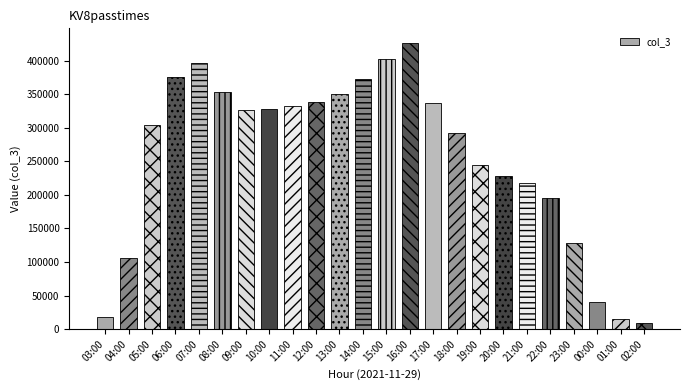

What is the minimum value shown in the chart?

9936